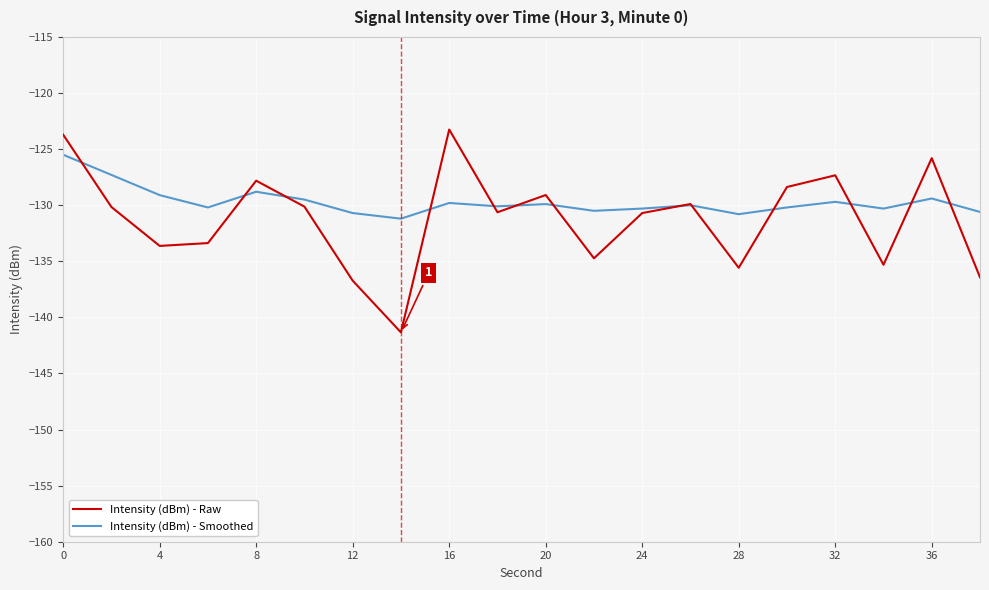

Which series has the largest range (max minus min)?

Intensity (dBm) - Raw